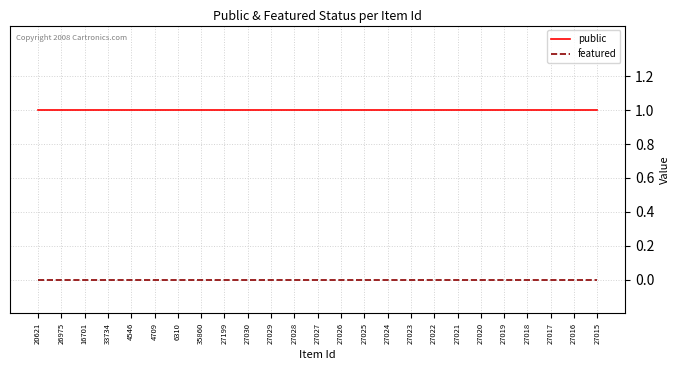

True or false: featured and public cross at least once.

False